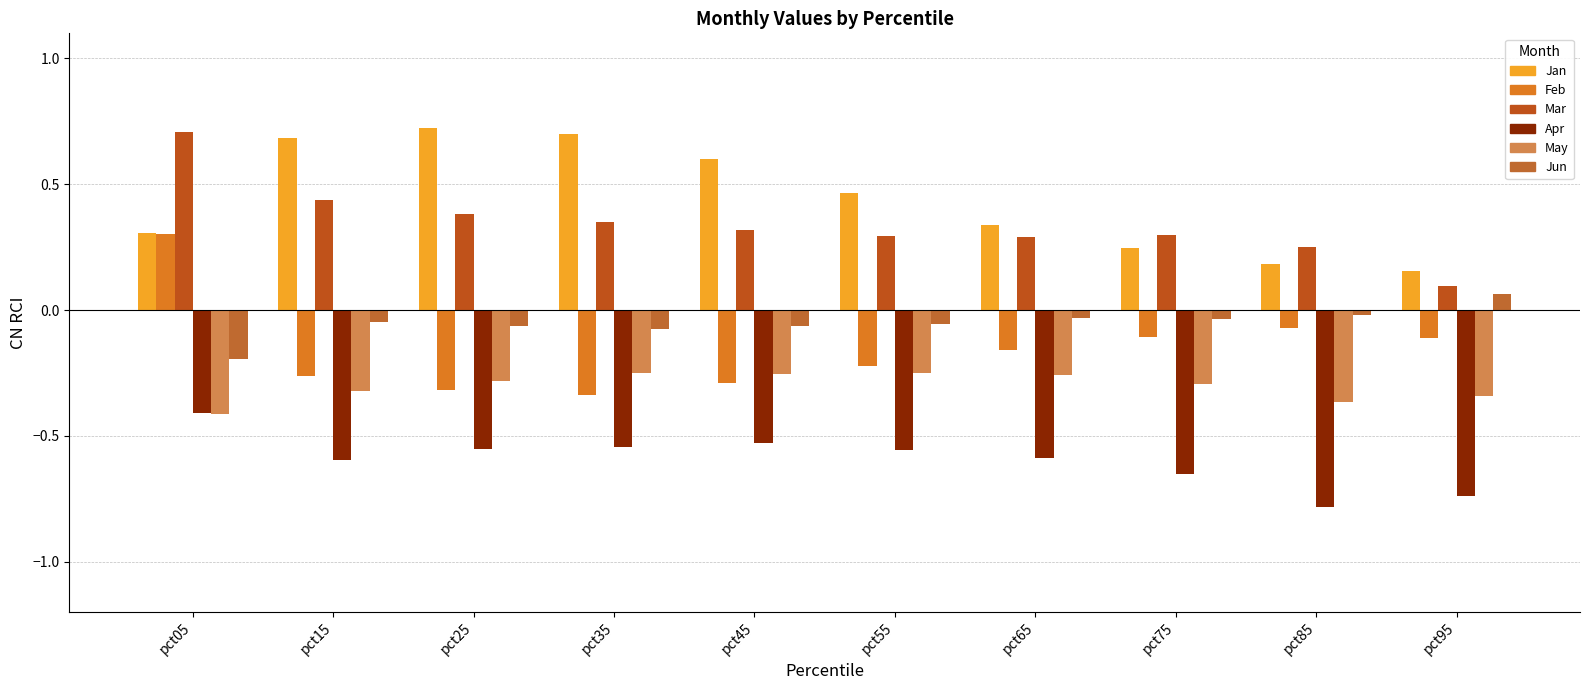

What is the sum of the Jun values at pct35 and pct65?

-0.1